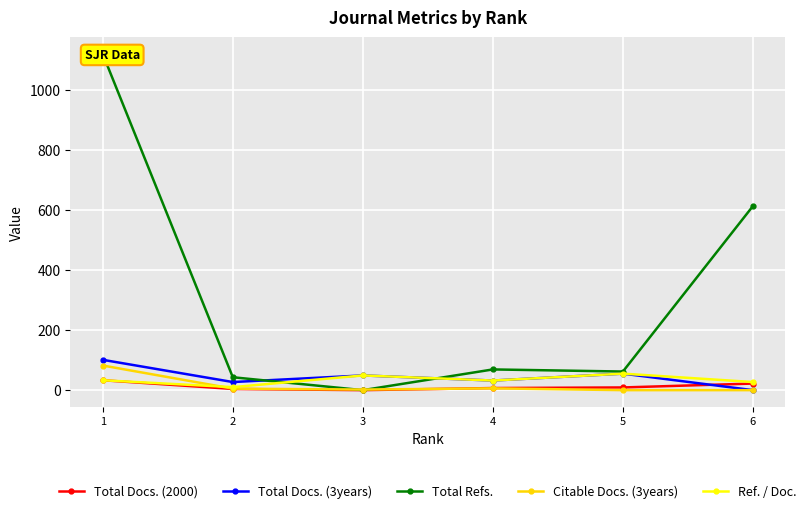

How many distinct data groups are displayed?

5